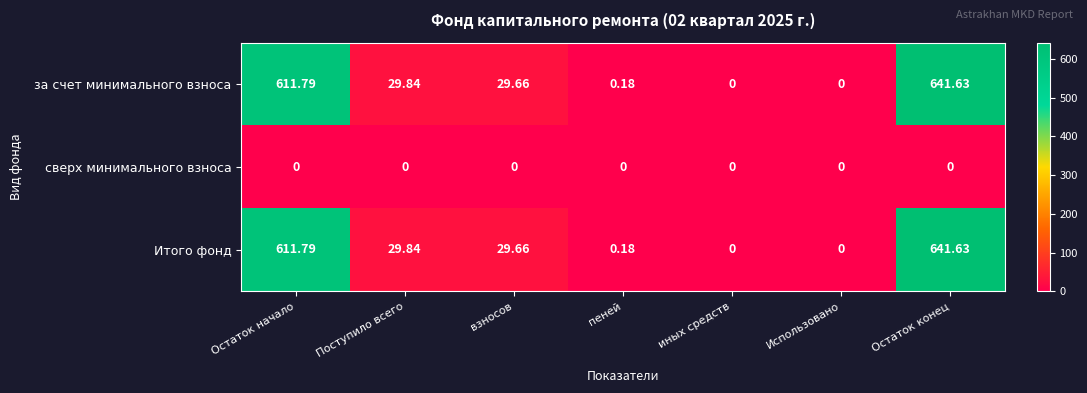

Which category has the highest value in the Итого фонд series?

Остаток конец